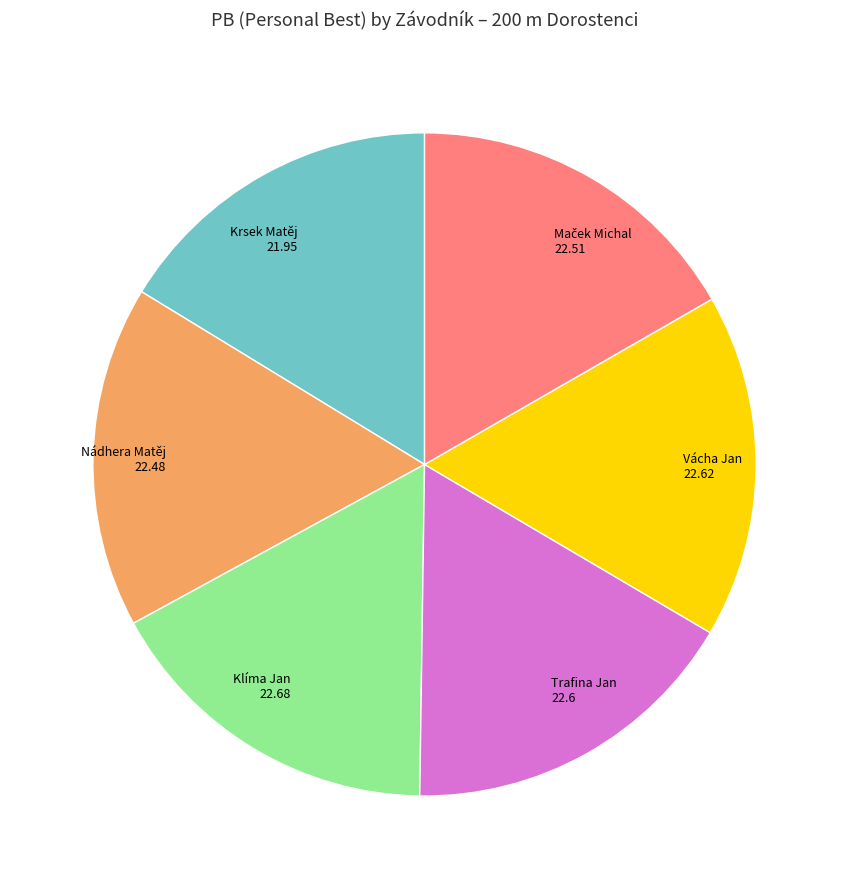

Is Krsek Matěj the majority of the pie?

No